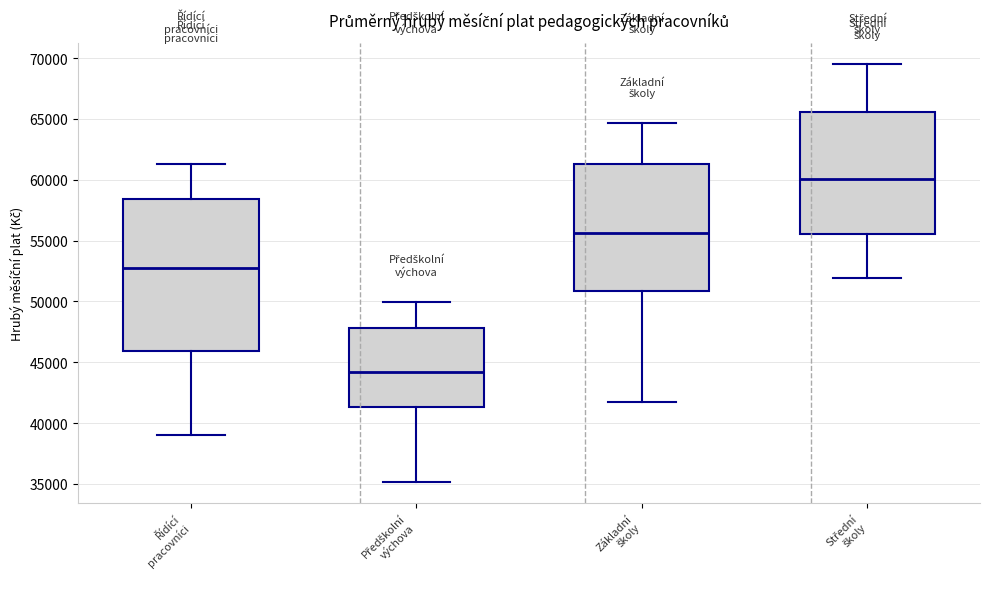

Where is the lower edge of the box for Řídící pracovníci on the y-axis? The values are not printed on the chart, so give them approximately, as read against the axis.

46000